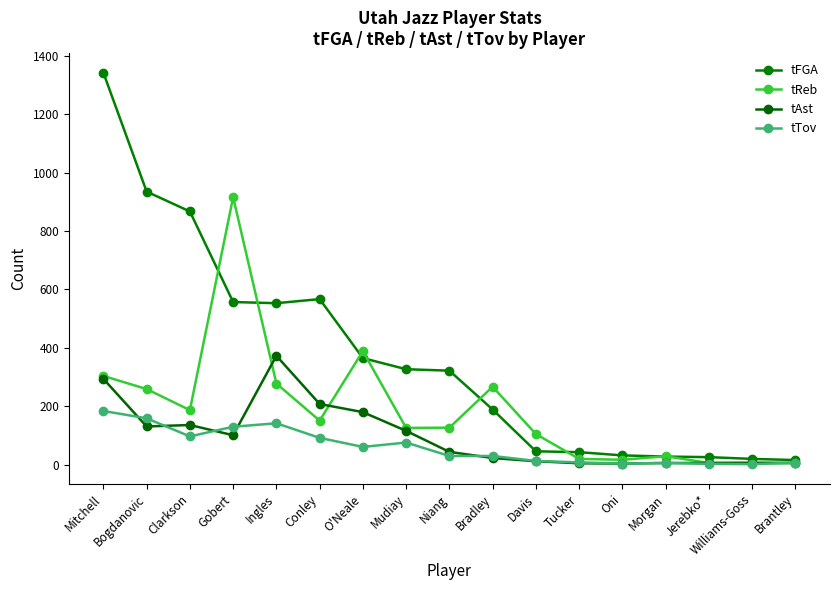

What is the label of the 12th point from the left?

Tucker